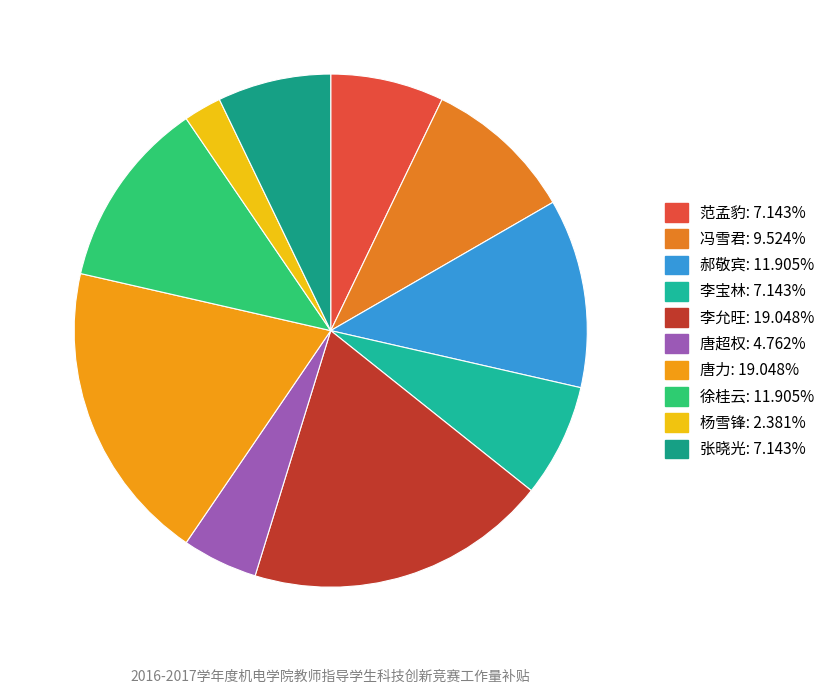

Does 张晓光 account for over 50% of the chart?

No